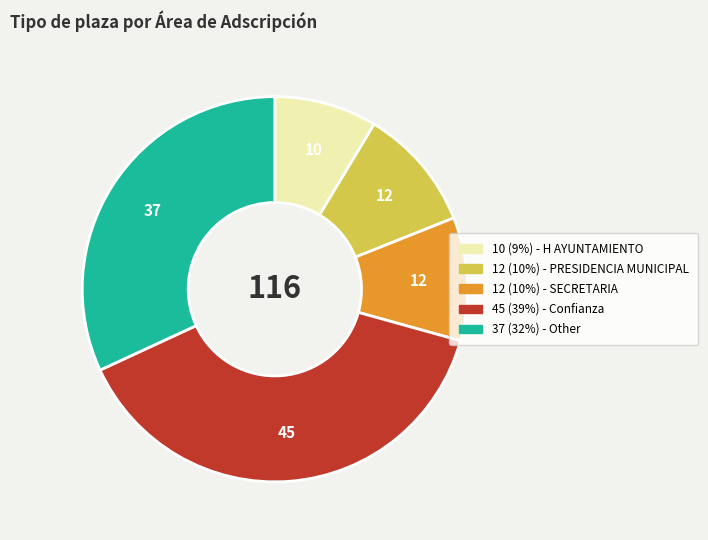

Is there any slice that represents more than half of the pie?

No